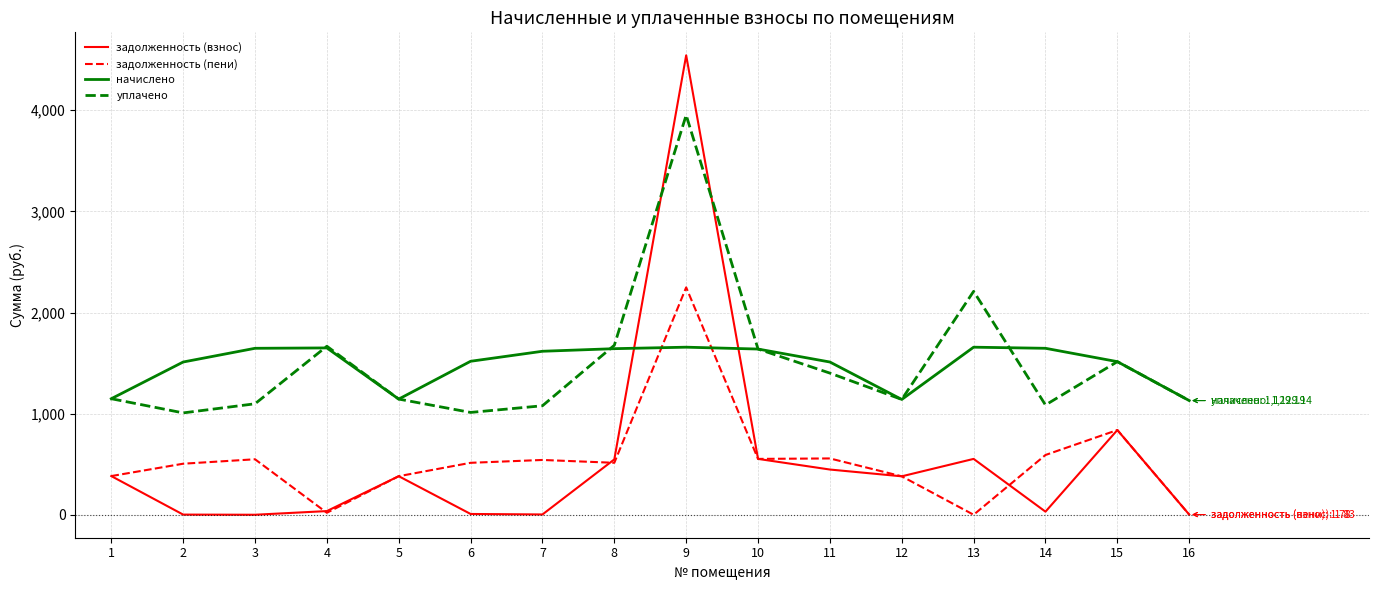

Count the number of categories in the chart.

16